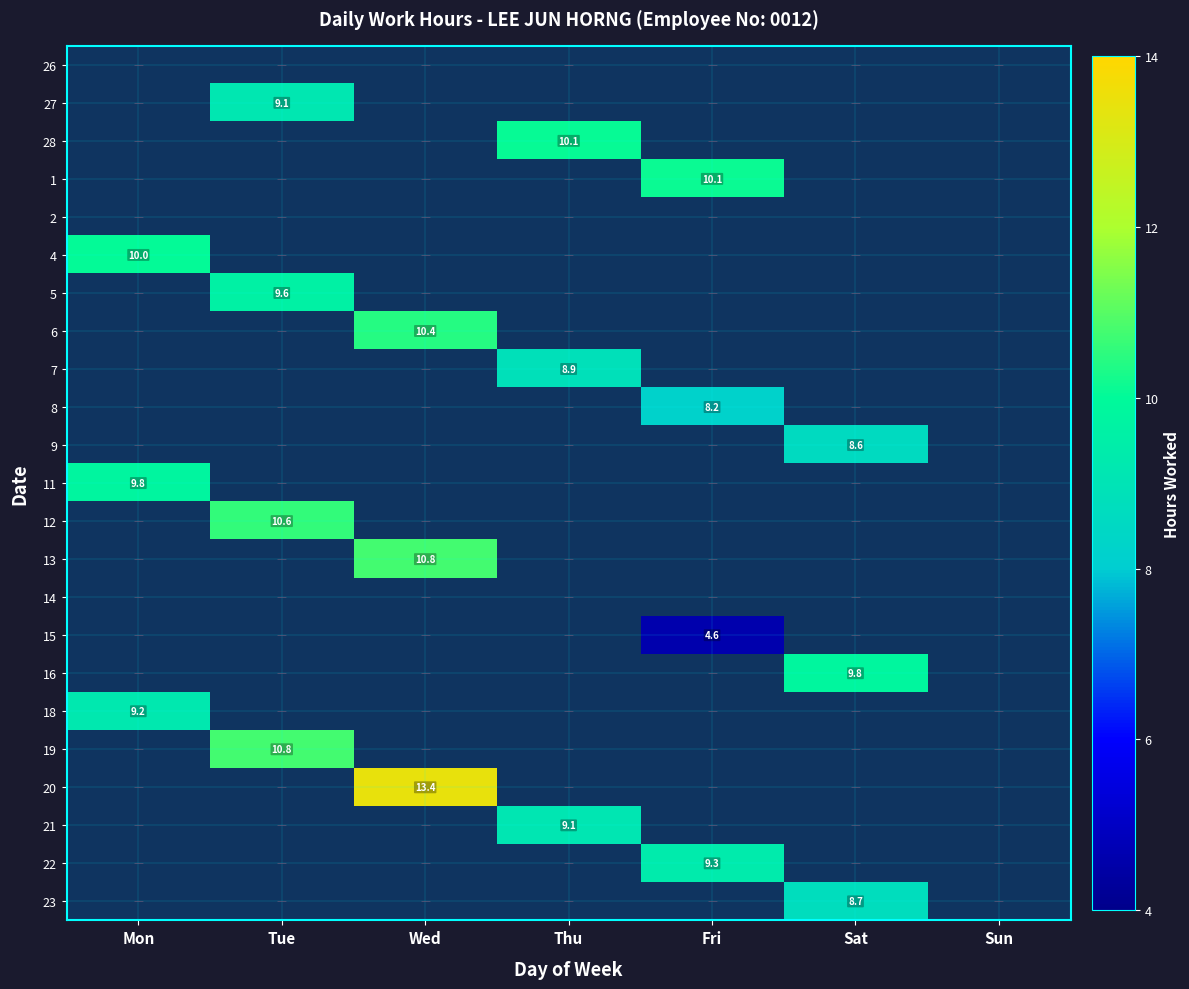

How many values in 20 are above zero?

1